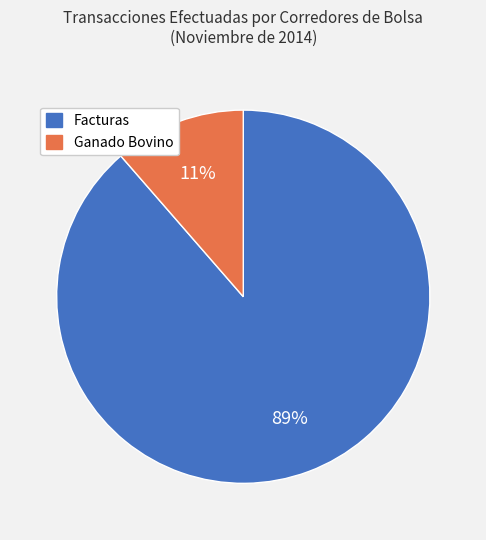

Which slice represents more than half of the pie?

Facturas